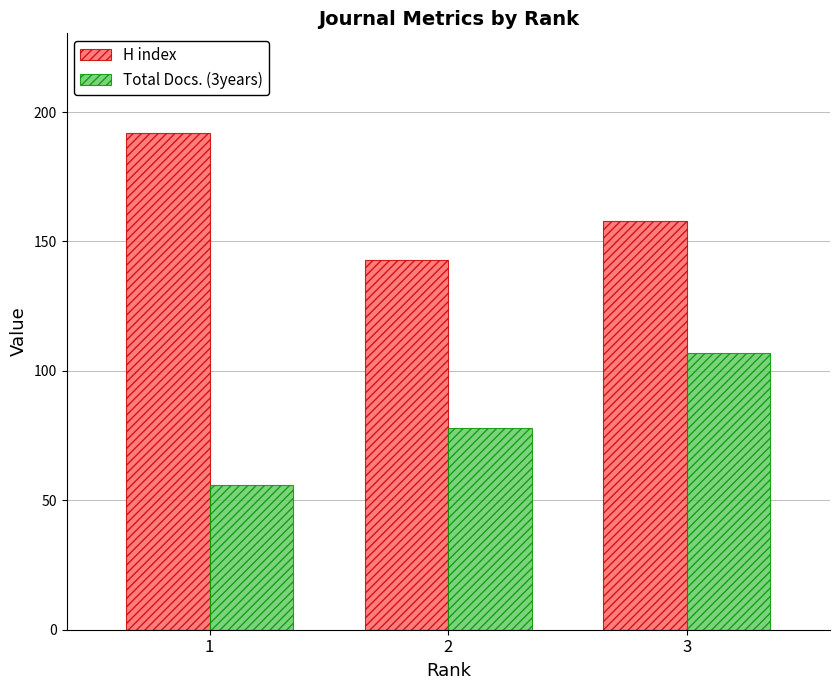

What is the difference between the highest and lowest values at 1?

136